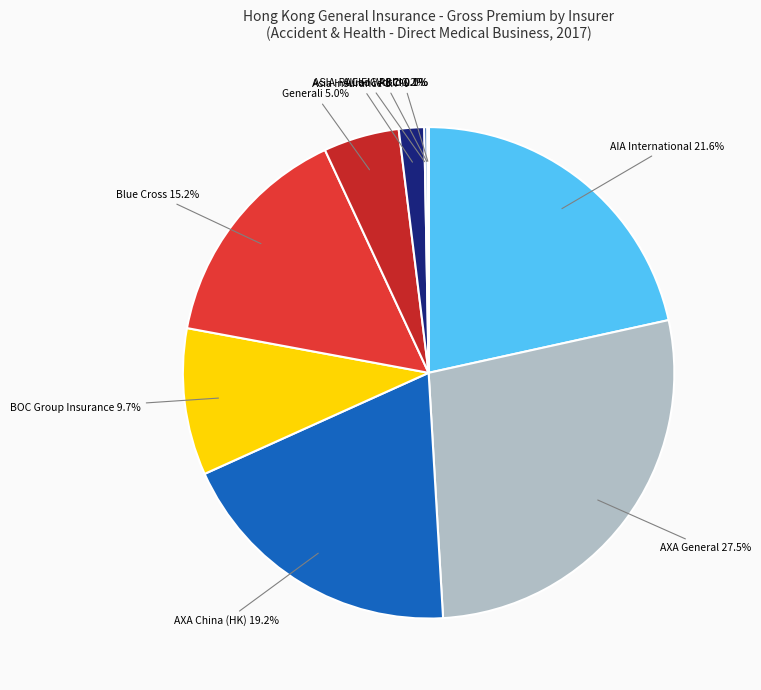

Count the number of slices in the pie.

12